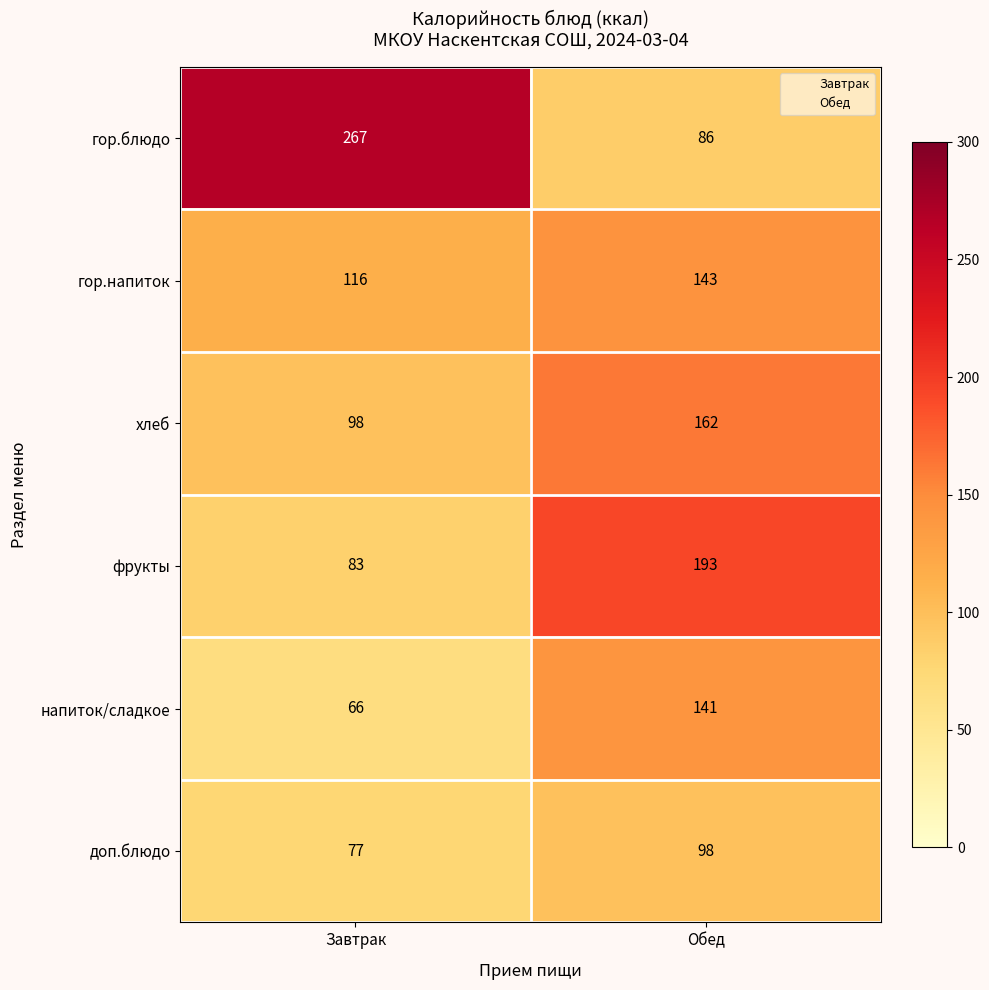

Which series has the largest range (max minus min)?

гор.блюдо